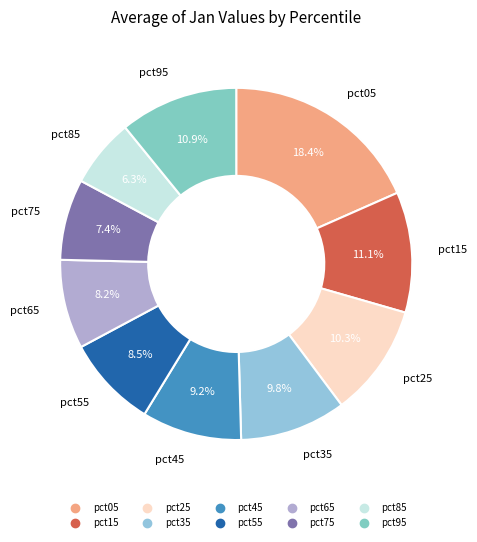

Combined, do pct45 and pct75 account for over 50%?

No